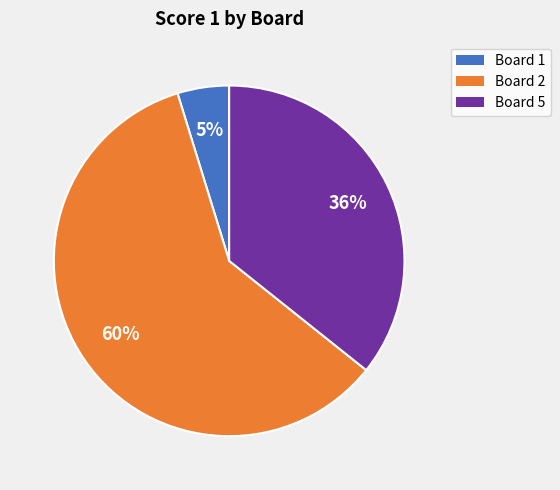

To the nearest percent, what is the average slice percentage?

33%